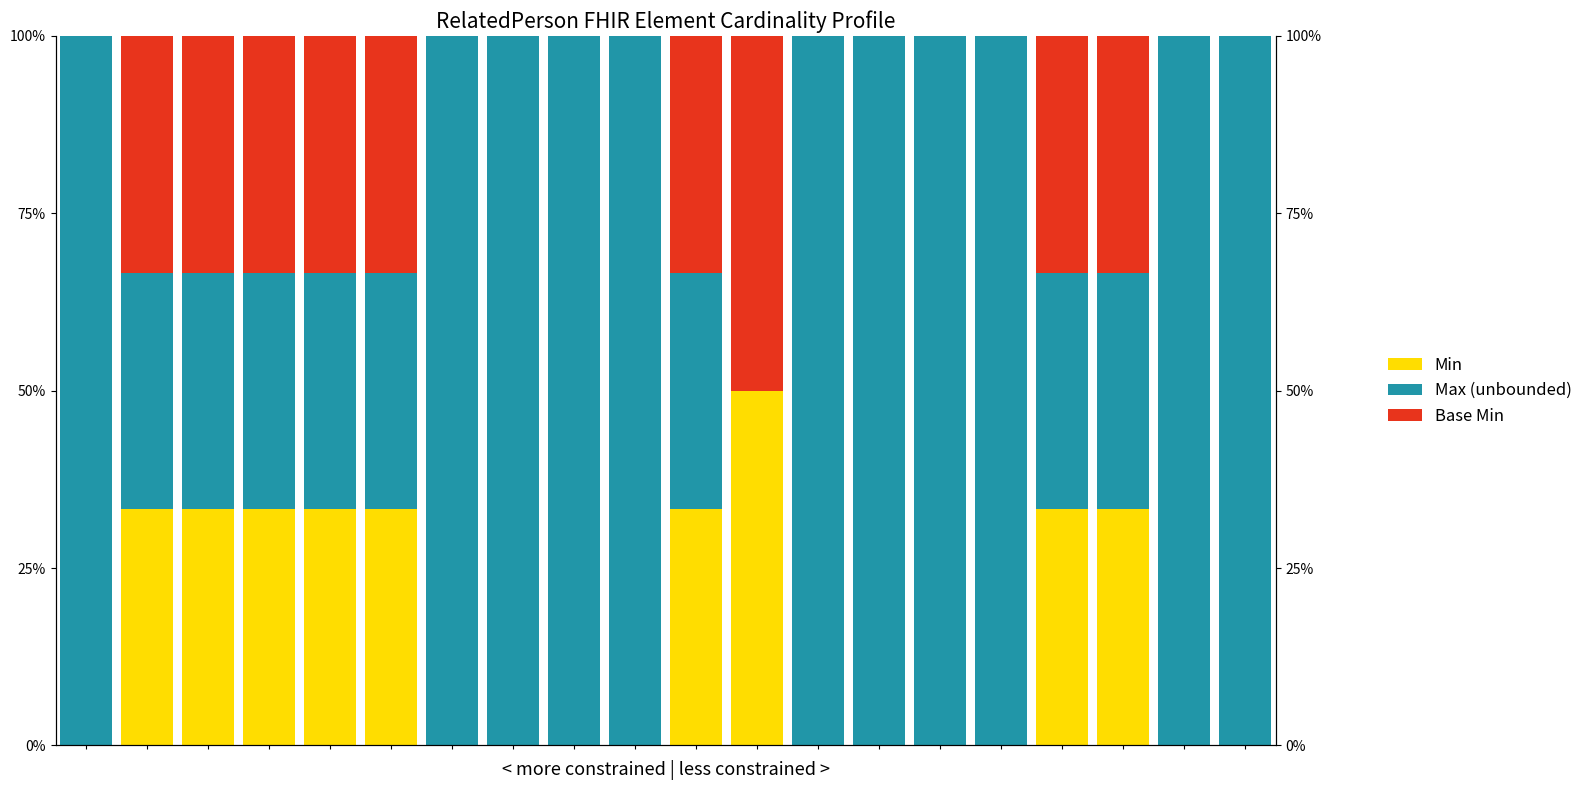

True or false: Base Min has a value of 21.5 at 3.

False